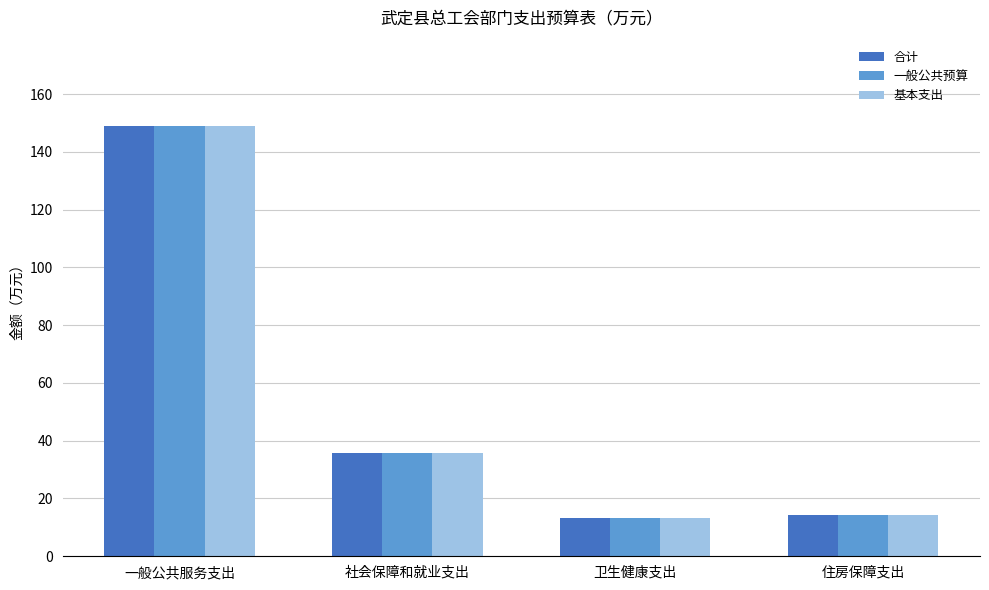

What is the label of the 1st bar from the right?

住房保障支出